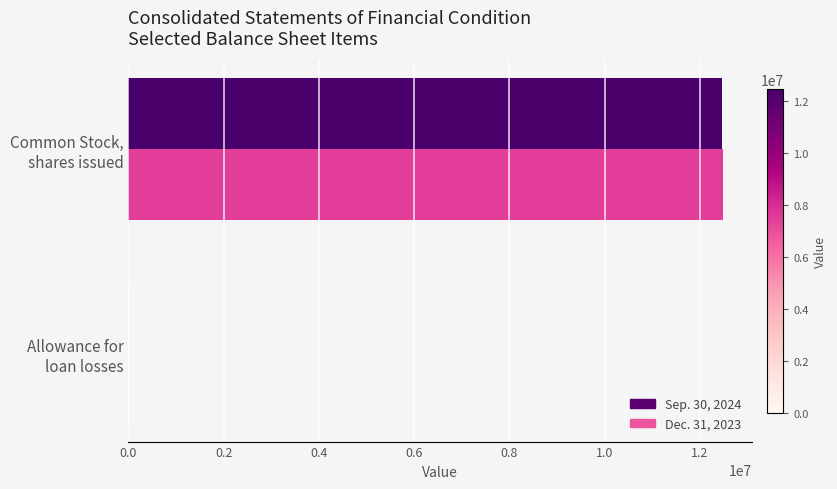

What is the value of the Sep. 30, 2024 bar at the 2nd from the left?

12460678